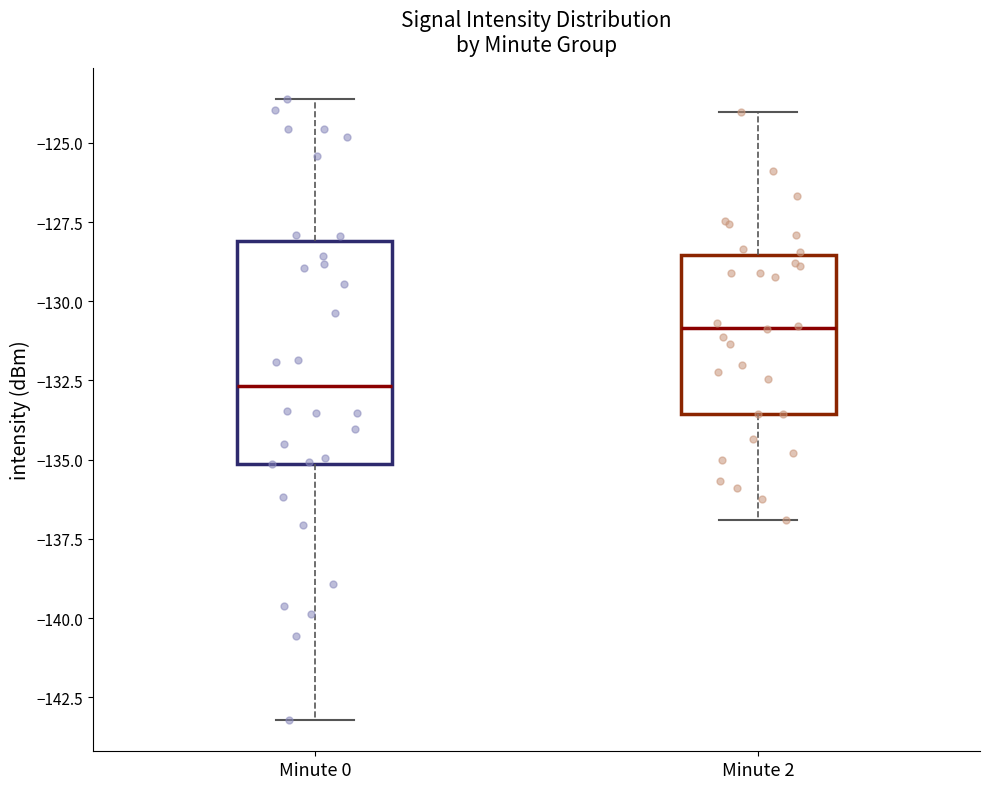

Where does the upper whisker of the box for Minute 0 end on the y-axis? The values are not printed on the chart, so give them approximately, as read against the axis.

-123.5